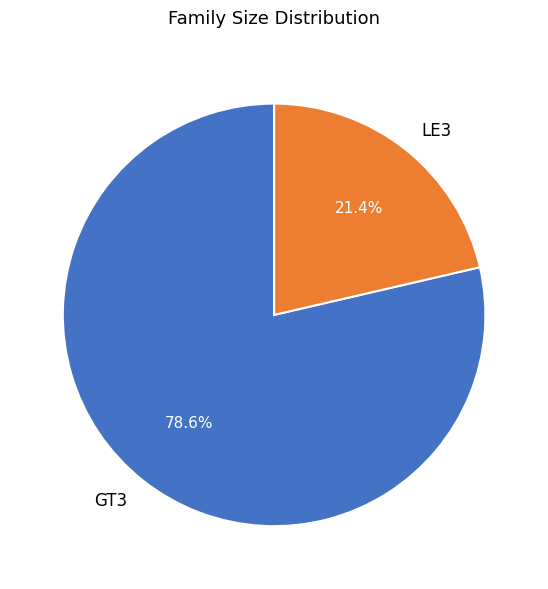

What portion of the pie excludes LE3?

78.6%